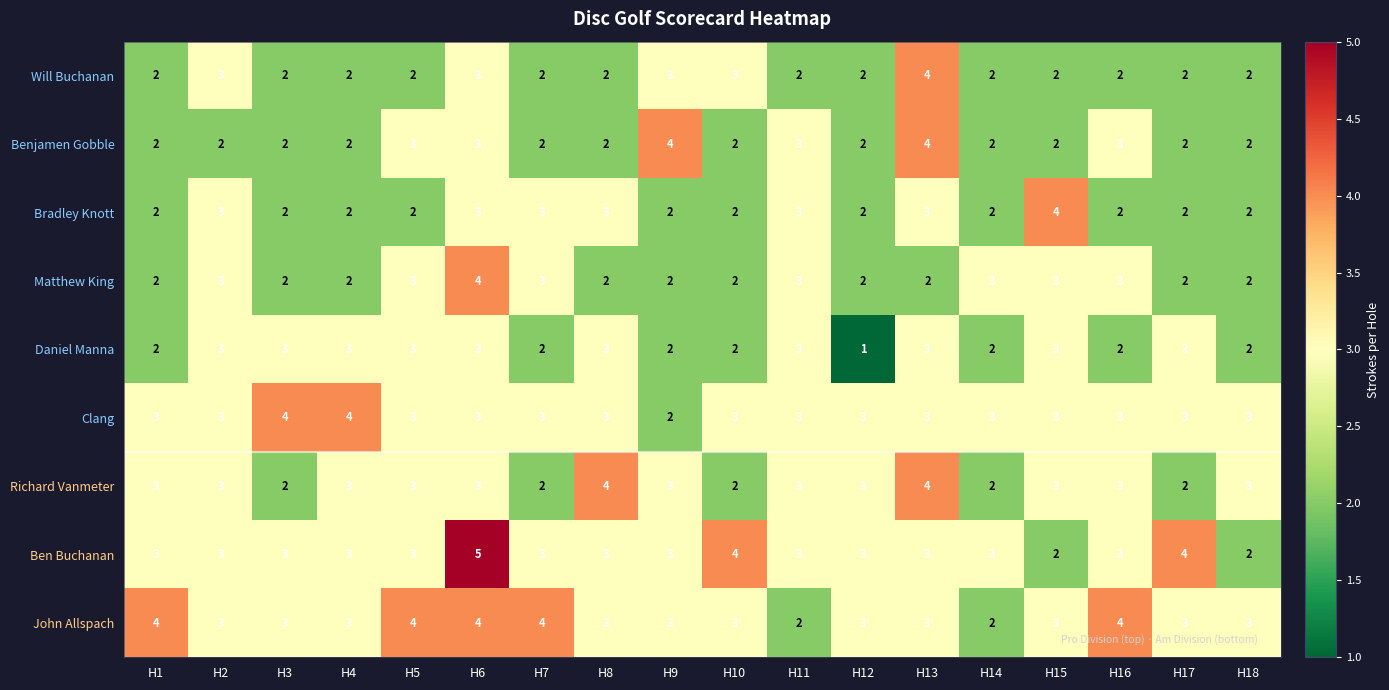

Which series has the widest spread of values?

Ben Buchanan